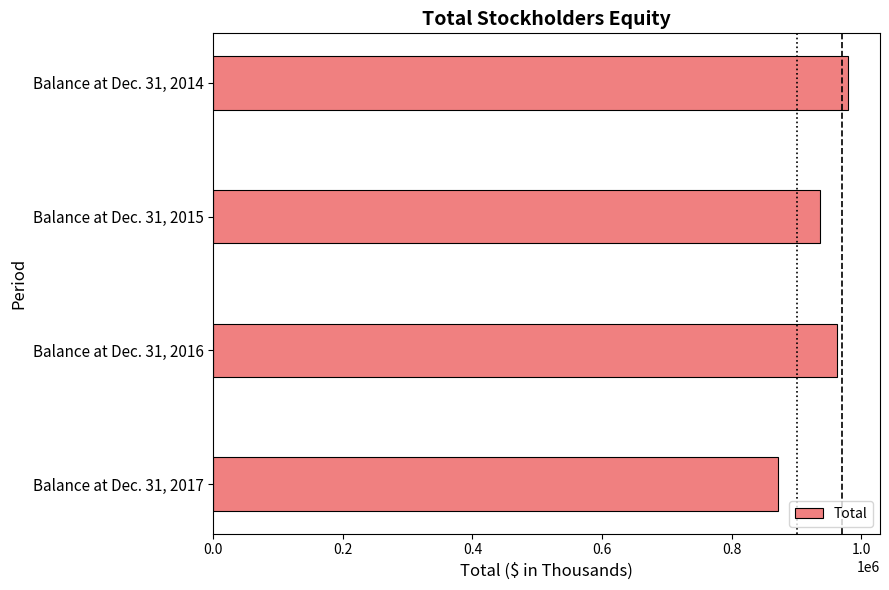

How many distinct data groups are displayed?

1